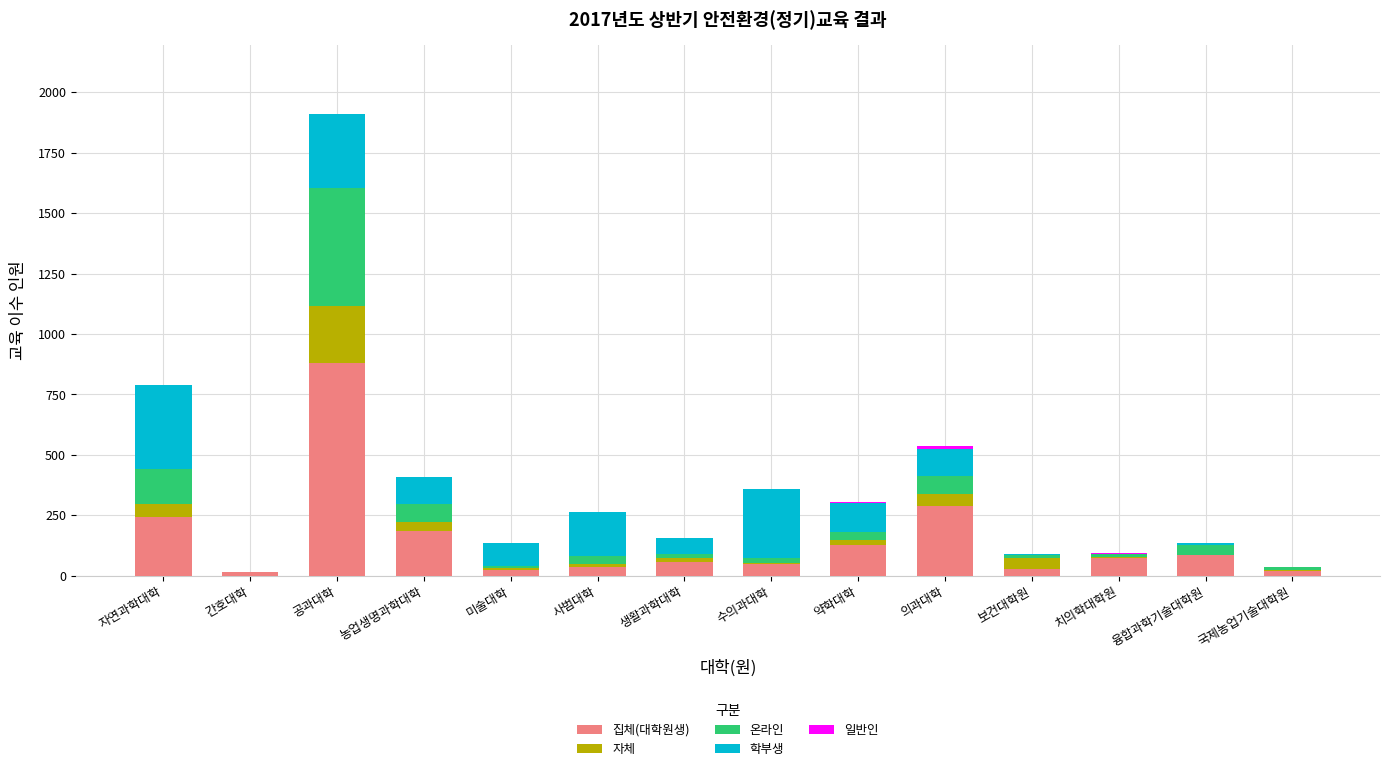

Are the bars grouped side by side (vs. stacked)?

No